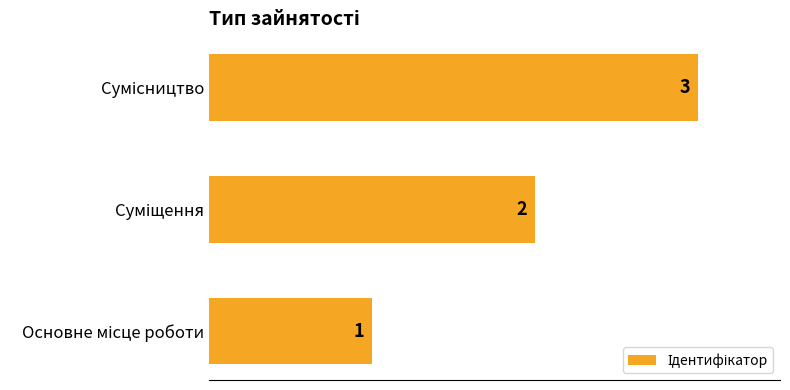

Count the values in the range 1 to 3.

3